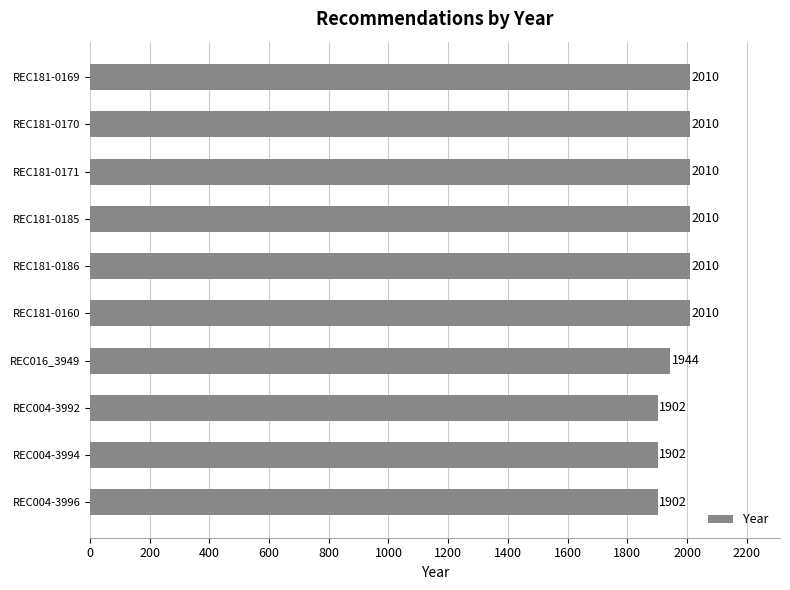

Reading bottom to top, transcribe all the data shown in this chart.

1902	1902	1902	1944	2010	2010	2010	2010	2010	2010